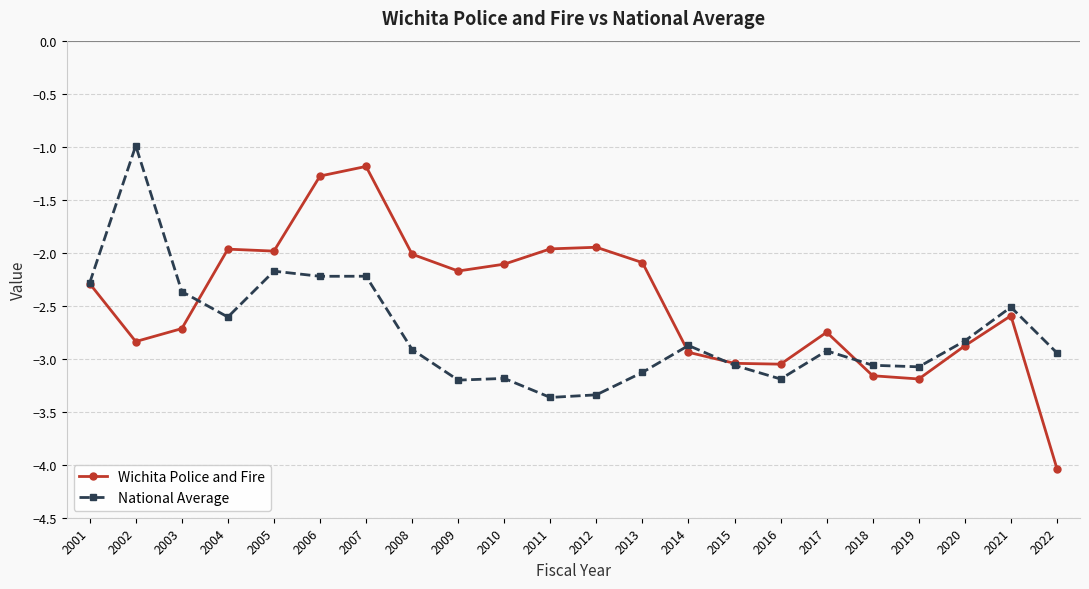

What are all the series names shown in the legend?

Wichita Police and Fire, National Average